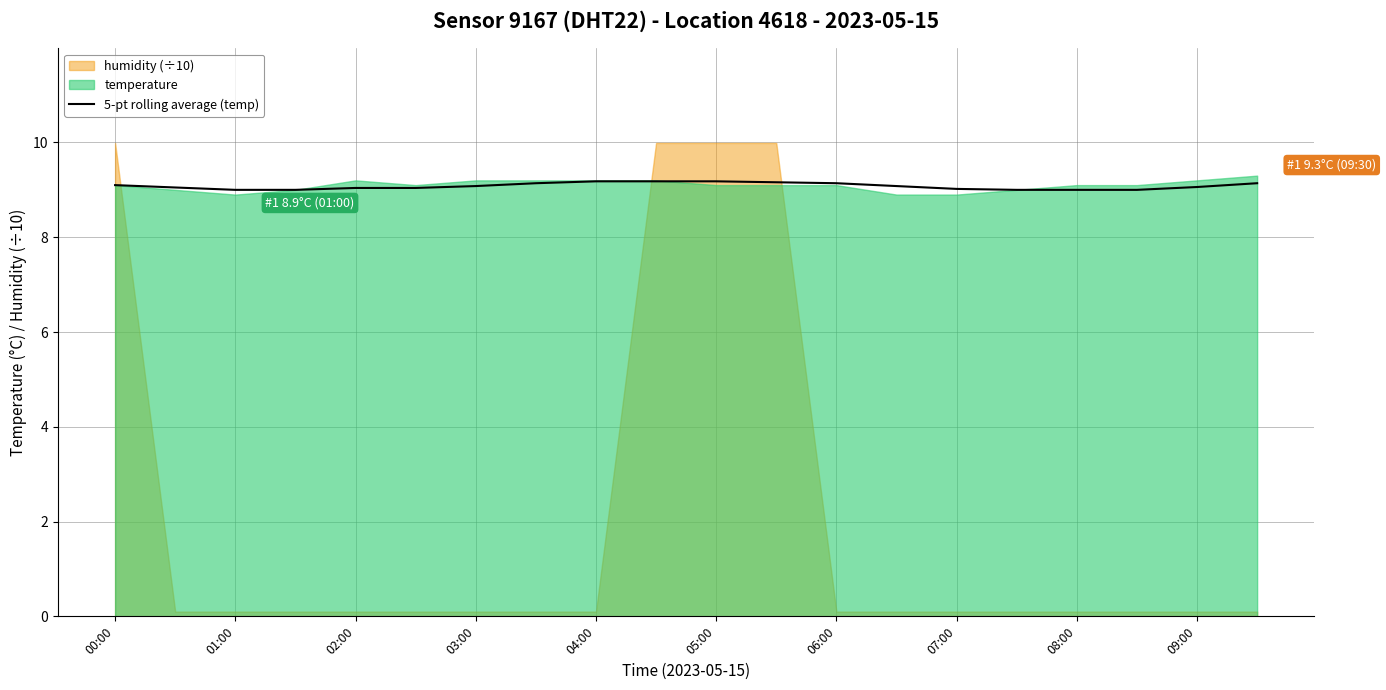

Is it true that 5-pt rolling average (temp) equals 9.2 at 05:00?

True